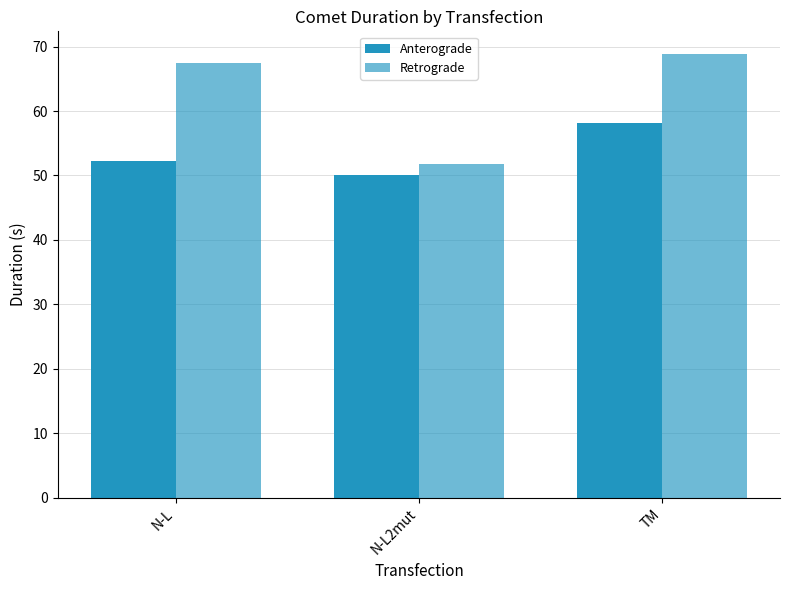

Read the Anterograde value at N-L.

52.3